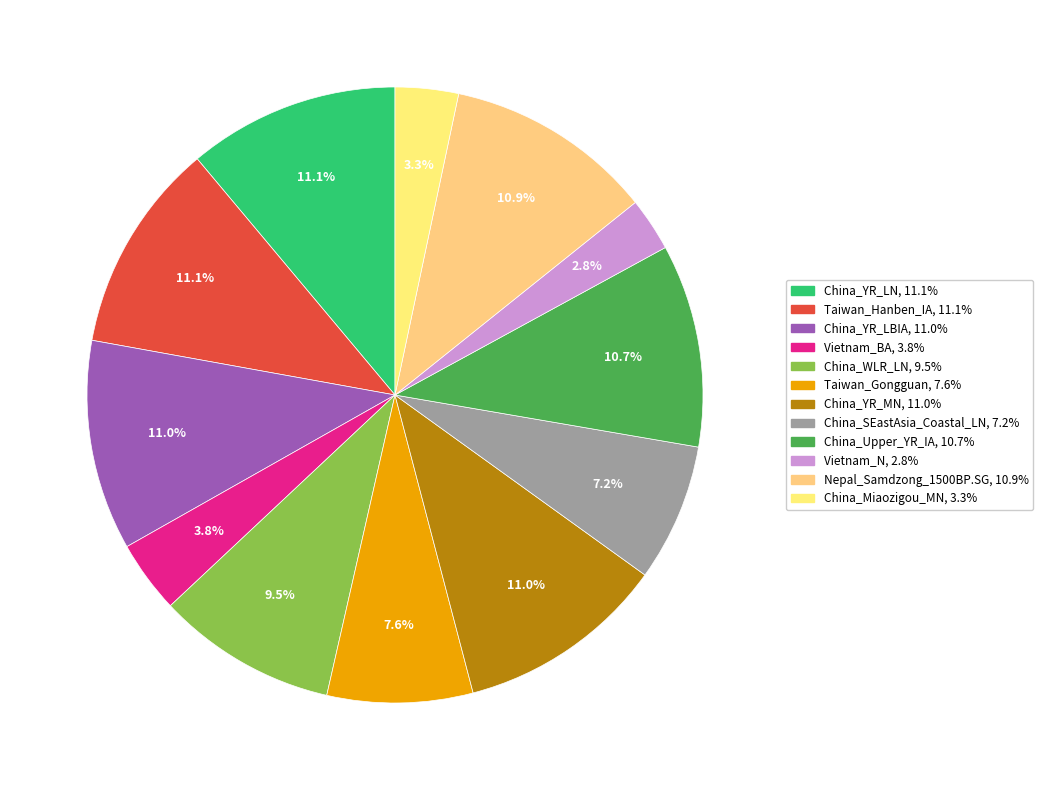

To the nearest percent, what is the difference between the largest and smallest slice percentages?

8%